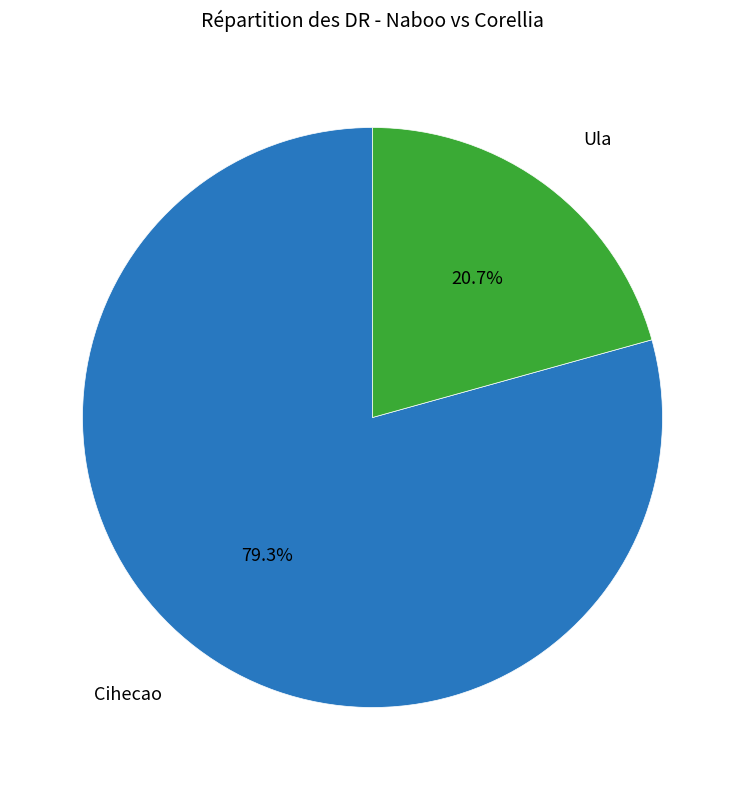

Does any single category account for the majority?

Yes